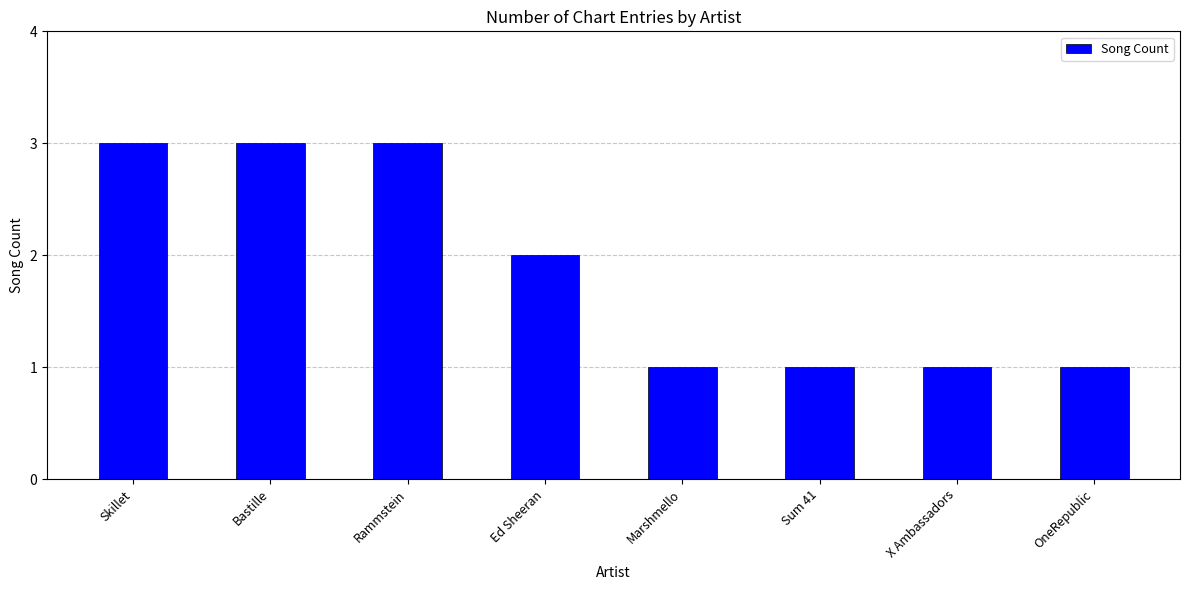

Between OneRepublic and Bastille, which is larger?

Bastille